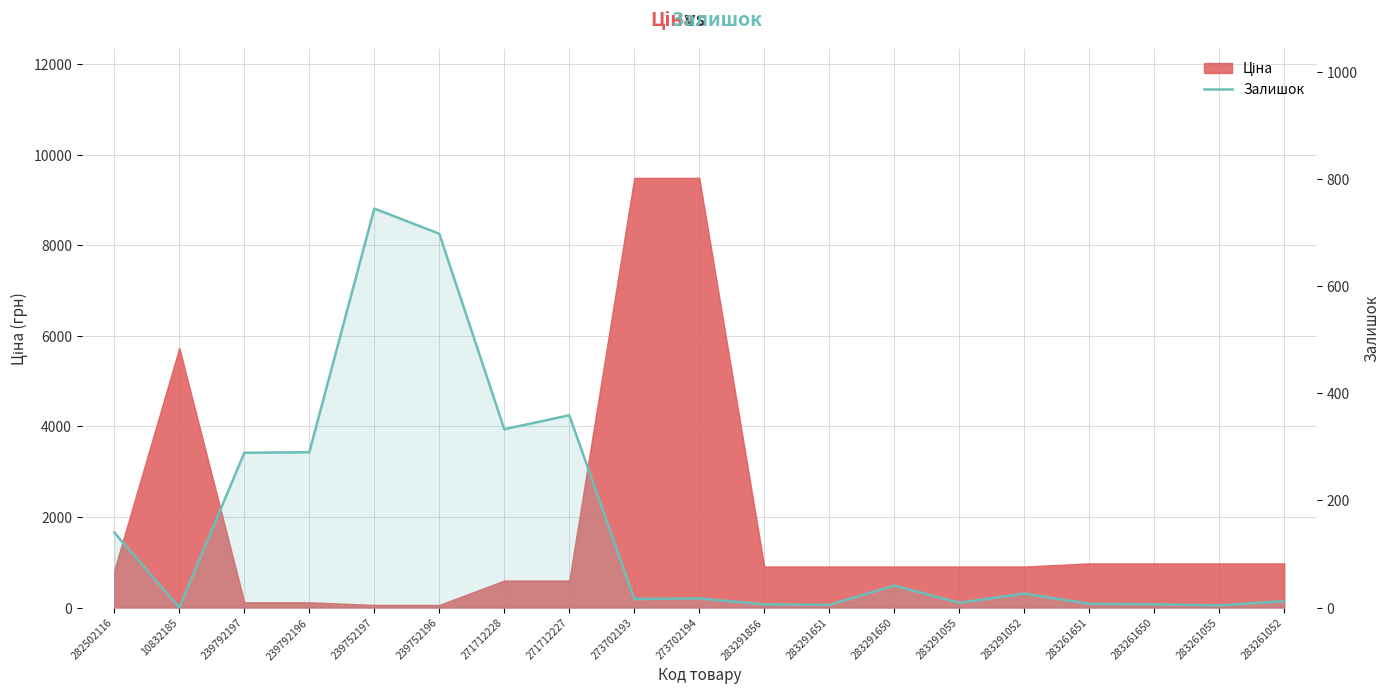

What is the sum of all values?

3003